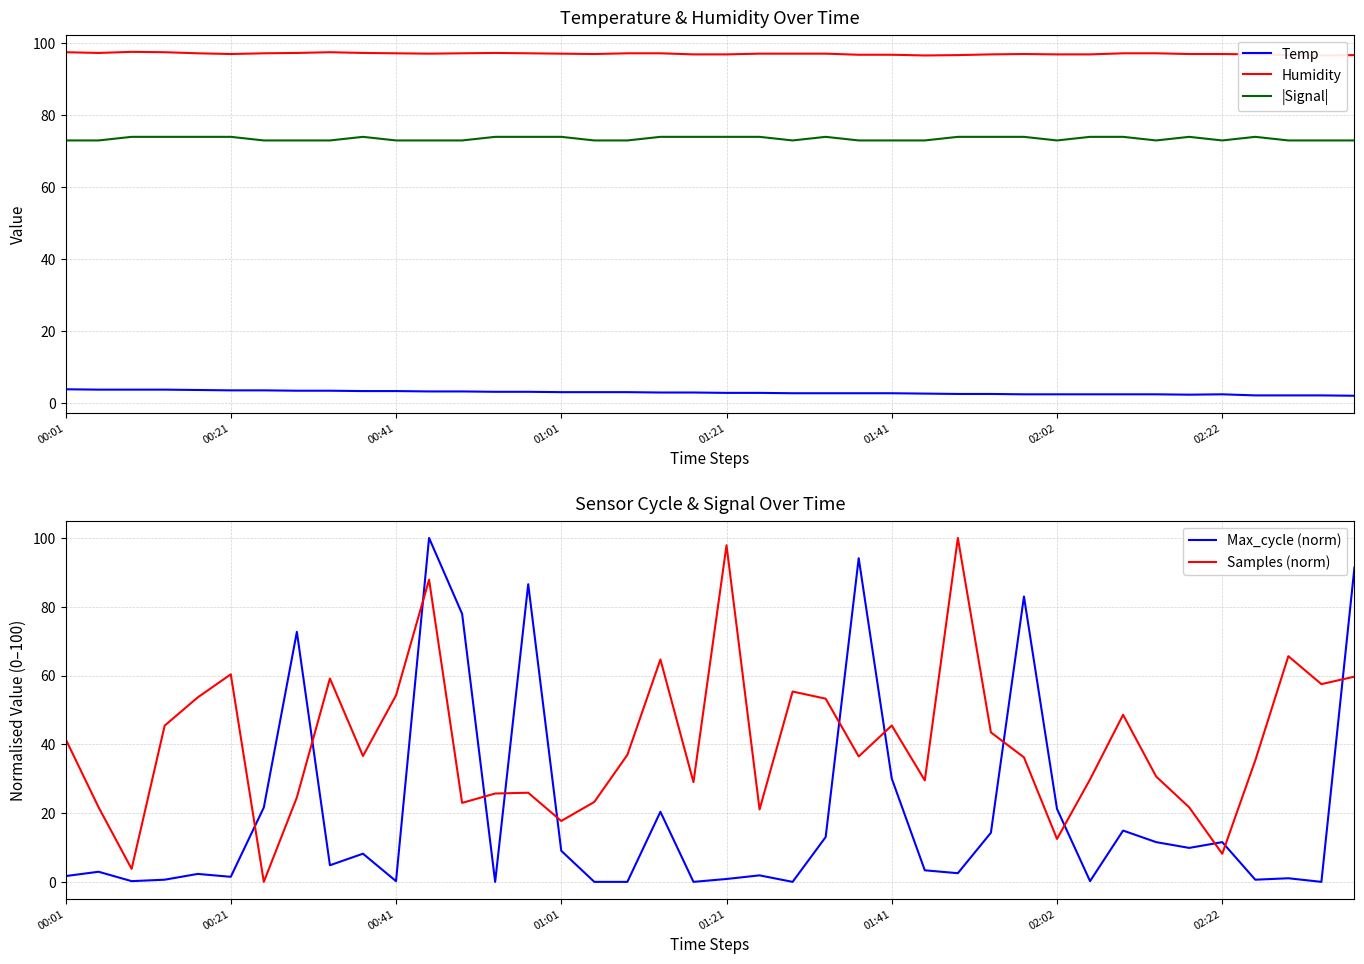

Where does the Samples (norm) series first go above 36?

00:01